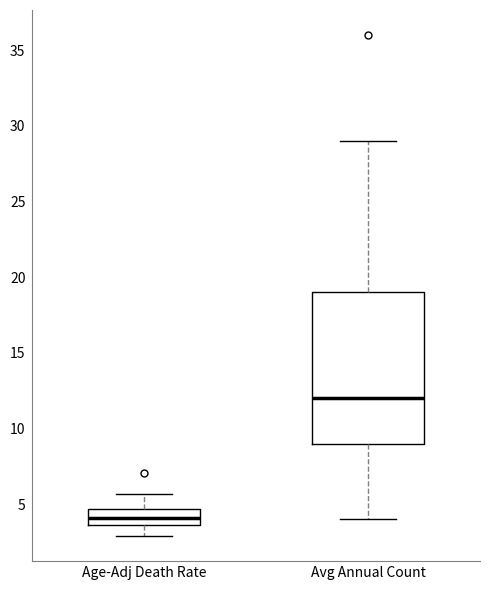

Which box's median line is the lowest?

Age-Adj Death Rate